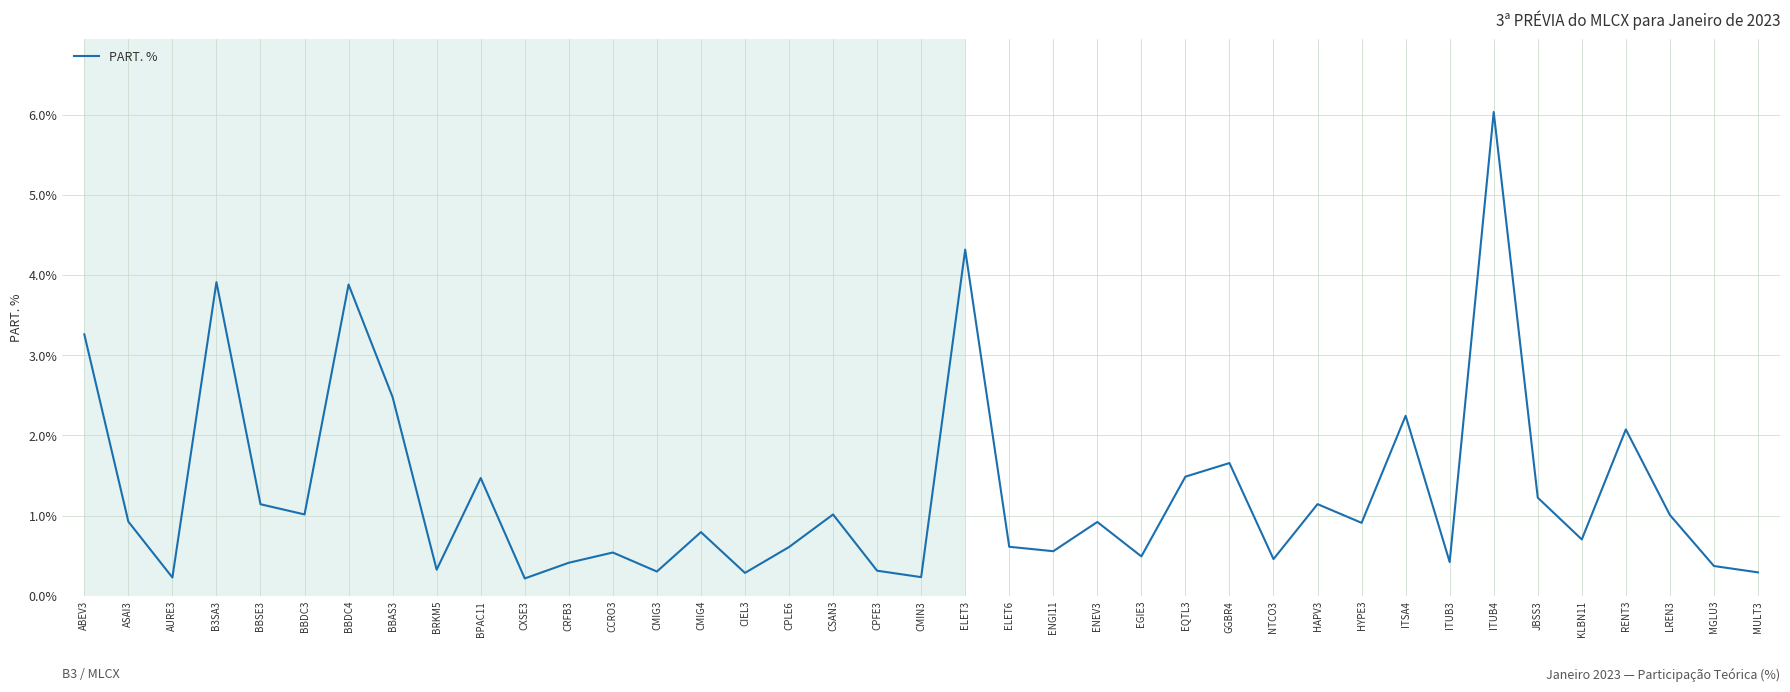

What is the difference between the maximum and second lowest values?

5.8